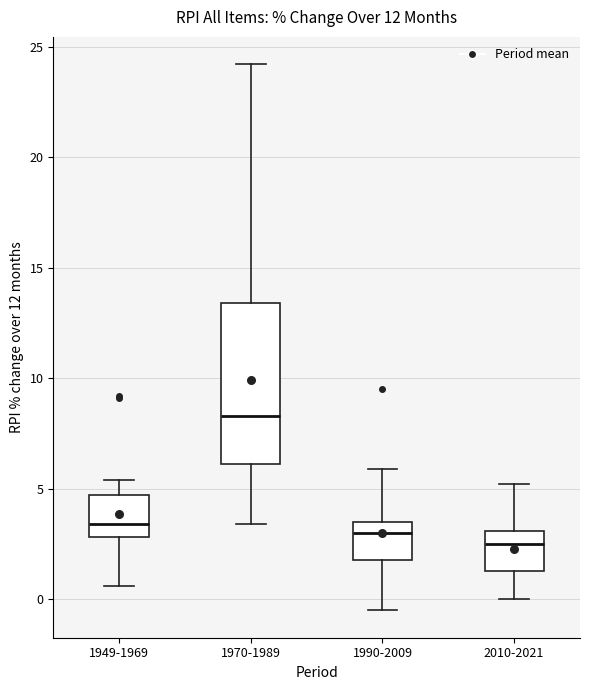

Reading left to right, read every box against the y-axis: the position of its median line, the range the box covers, and the ends of its whiskers. The values are not printed on the chart, so give them approximately, as read against the axis.

1949-1969: median 3.5, box 3.0 to 4.5, whiskers 0.5 to 5.5
1970-1989: median 8.5, box 6.0 to 13.5, whiskers 3.5 to 24.0
1990-2009: median 3.0, box 2.0 to 3.5, whiskers -0.5 to 6.0
2010-2021: median 2.5, box 1.5 to 3.0, whiskers 0.0 to 5.0